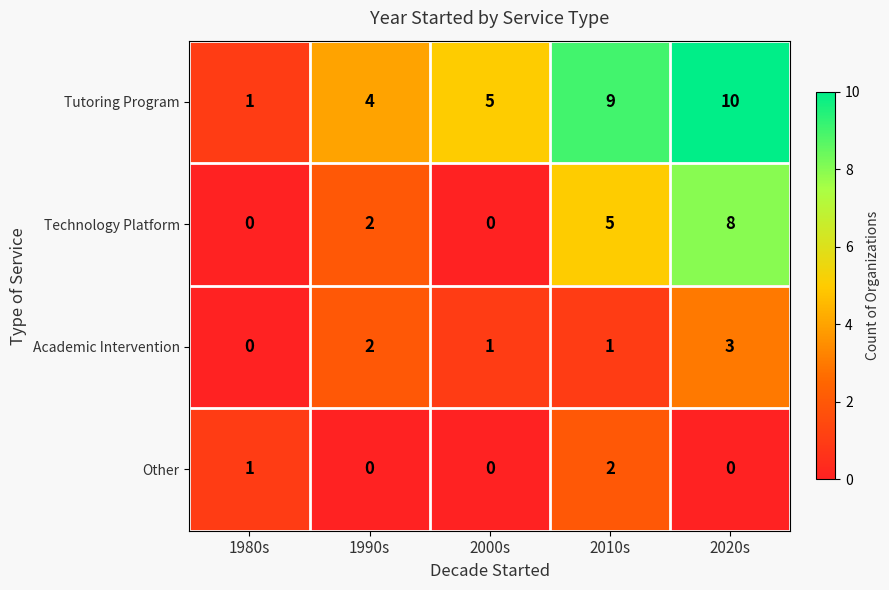

What is the sum of all Other values?

3